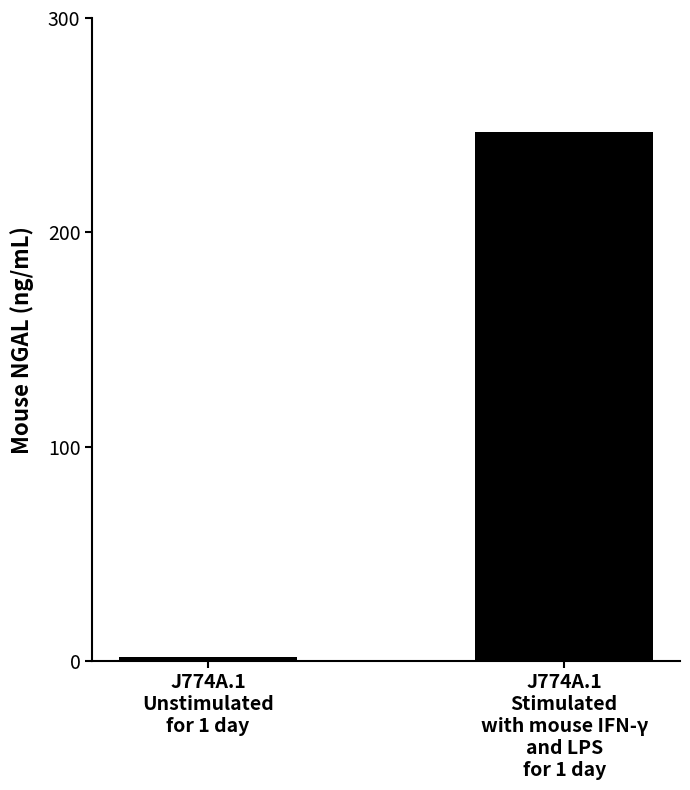

What is the label of the 2nd bar from the left?

J774A.1
Stimulated
with mouse IFN-γ
and LPS
for 1 day